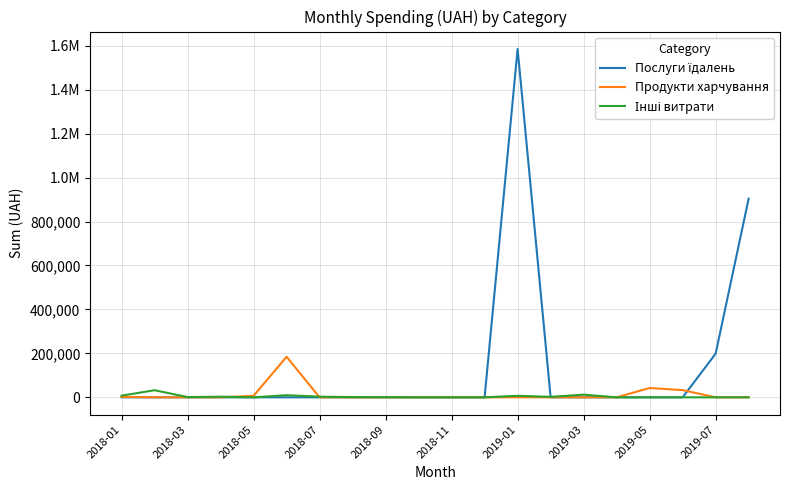

Where do Послуги їдалень and Продукти харчування first cross each other?

17 and 18